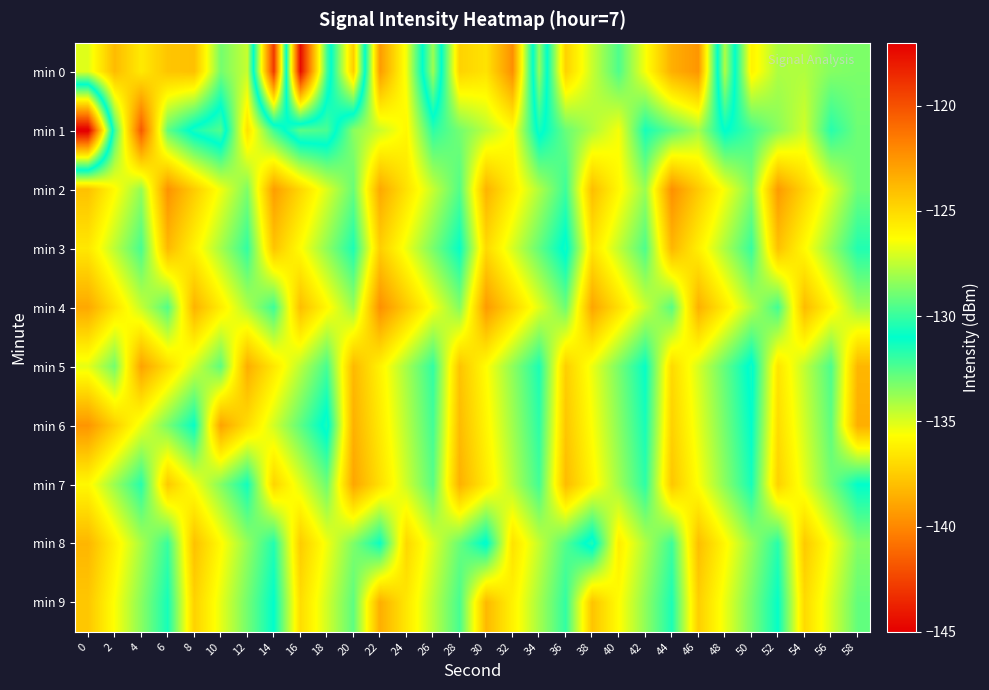

Reading right to left, what are all the values shown in this chart?

min 0: 58=-128.8	56=-128.6	54=-127.8	52=-127.9	50=-125.9	48=-134.2	46=-122.5	44=-123.4	42=-126.5	40=-129.6	38=-127.4	36=-124.7	34=-133.7	32=-122.3	30=-125.3	28=-124.7	26=-133.9	24=-126.6	22=-122.7	20=-137.4	18=-129.8	16=-117.4	14=-142.9	12=-127.4	10=-128.9	8=-124.1	6=-124.2	4=-125.6	2=-123.9	0=-126.9
min 1: 58=-129.0	56=-130.3	54=-127.2	52=-128.5	50=-129.8	48=-131.1	46=-128.0	44=-129.3	42=-130.6	40=-126.5	38=-127.8	36=-129.1	34=-131.4	32=-126.3	30=-127.6	28=-128.9	26=-130.2	24=-126.1	22=-127.3	20=-128.5	18=-132.3	16=-132.6	14=-129.8	12=-125.3	10=-132.5	8=-131.4	6=-129.2	4=-120.3	2=-129.9	0=-145.4
min 2: 58=-129.0	56=-126.9	54=-124.8	52=-122.7	50=-128.6	48=-126.5	46=-124.4	44=-122.3	42=-128.2	40=-126.1	38=-124.0	36=-129.9	34=-127.8	32=-125.7	30=-123.6	28=-129.5	26=-127.4	24=-125.3	22=-123.2	20=-129.1	18=-127.0	16=-124.9	14=-122.8	12=-128.7	10=-126.6	8=-124.5	6=-122.4	4=-128.3	2=-126.2	0=-124.1
min 3: 58=-130.4	56=-128.3	54=-126.2	52=-124.1	50=-130.0	48=-127.9	46=-125.8	44=-123.7	42=-129.6	40=-127.5	38=-125.4	36=-131.3	34=-129.2	32=-127.1	30=-125.0	28=-130.9	26=-128.8	24=-126.7	22=-124.6	20=-130.5	18=-128.4	16=-126.3	14=-124.2	12=-130.1	10=-128.0	8=-125.9	6=-123.8	4=-129.7	2=-127.6	0=-125.5
min 4: 58=-128.1	56=-126.0	54=-123.9	52=-129.8	50=-127.7	48=-125.6	46=-123.5	44=-129.4	42=-127.3	40=-125.2	38=-123.1	36=-129.0	34=-126.9	32=-124.8	30=-122.7	28=-128.6	26=-126.5	24=-124.4	22=-122.3	20=-128.2	18=-126.1	16=-124.0	14=-129.9	12=-127.8	10=-125.7	8=-123.6	6=-129.5	4=-127.4	2=-125.3	0=-123.2
min 5: 58=-123.7	56=-129.6	54=-127.5	52=-125.4	50=-131.3	48=-129.2	46=-127.1	44=-125.0	42=-130.9	40=-128.8	38=-126.7	36=-124.6	34=-130.5	32=-128.4	30=-126.3	28=-124.2	26=-130.1	24=-128.0	22=-125.9	20=-123.8	18=-129.7	16=-127.6	14=-125.5	12=-123.4	10=-129.3	8=-127.2	6=-125.1	4=-123.0	2=-128.9	0=-126.8
min 6: 58=-123.4	56=-129.3	54=-127.2	52=-125.1	50=-131.0	48=-128.9	46=-126.8	44=-124.7	42=-130.6	40=-128.5	38=-126.4	36=-124.3	34=-130.2	32=-128.1	30=-126.0	28=-123.9	26=-129.8	24=-127.7	22=-125.6	20=-123.5	18=-131.4	16=-129.3	14=-127.2	12=-125.1	10=-123.0	8=-130.9	6=-128.8	4=-126.7	2=-124.6	0=-122.5
min 7: 58=-131.0	56=-128.9	54=-126.8	52=-124.7	50=-130.6	48=-128.5	46=-126.4	44=-124.3	42=-130.2	40=-128.1	38=-126.0	36=-123.9	34=-129.8	32=-127.7	30=-125.6	28=-123.5	26=-129.4	24=-127.3	22=-125.2	20=-123.1	18=-129.0	16=-126.9	14=-124.8	12=-130.7	10=-128.6	8=-126.5	6=-124.4	4=-130.3	2=-128.2	0=-126.1
min 8: 58=-128.6	56=-126.5	54=-124.4	52=-130.3	50=-128.2	48=-126.1	46=-124.0	44=-129.9	42=-127.8	40=-125.7	38=-131.6	36=-129.5	34=-127.4	32=-125.3	30=-131.2	28=-129.1	26=-127.0	24=-124.9	22=-130.8	20=-128.7	18=-126.6	16=-124.5	14=-130.4	12=-128.3	10=-126.2	8=-124.1	6=-130.0	4=-127.9	2=-125.8	0=-123.7
min 9: 58=-129.2	56=-127.1	54=-125.0	52=-130.9	50=-128.8	48=-126.7	46=-124.6	44=-130.5	42=-128.4	40=-126.3	38=-124.2	36=-130.1	34=-128.0	32=-125.9	30=-123.8	28=-129.7	26=-127.6	24=-125.5	22=-123.4	20=-129.3	18=-127.2	16=-125.1	14=-131.0	12=-128.9	10=-126.8	8=-124.7	6=-130.6	4=-128.5	2=-126.4	0=-124.3